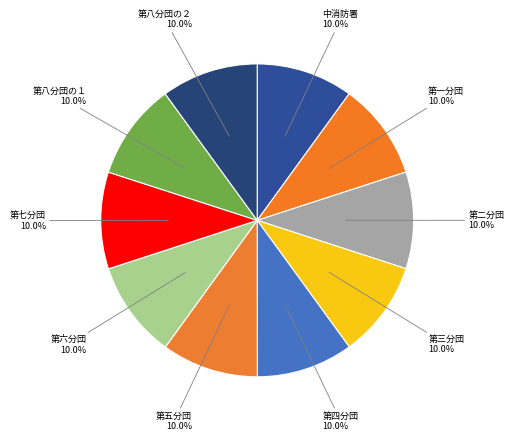

What is the total percentage of 第四分団 and 第八分団の１?

20.0%